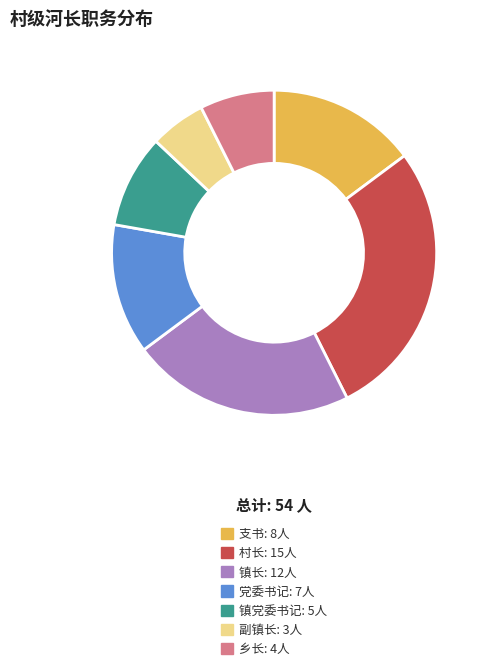

How many segments does this pie chart have?

7